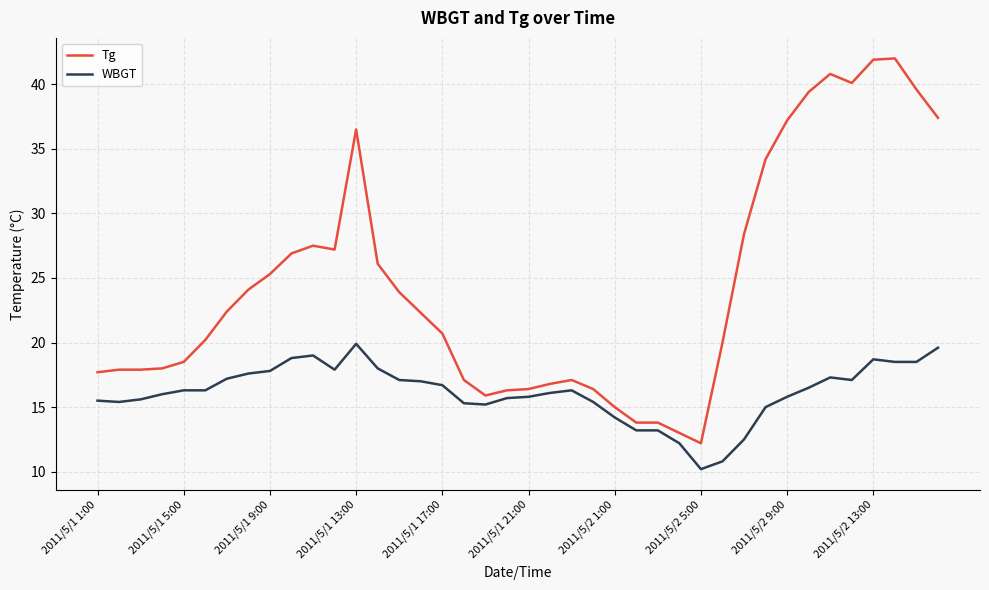

What is the difference between the maximum and minimum values in the Tg series?

29.8